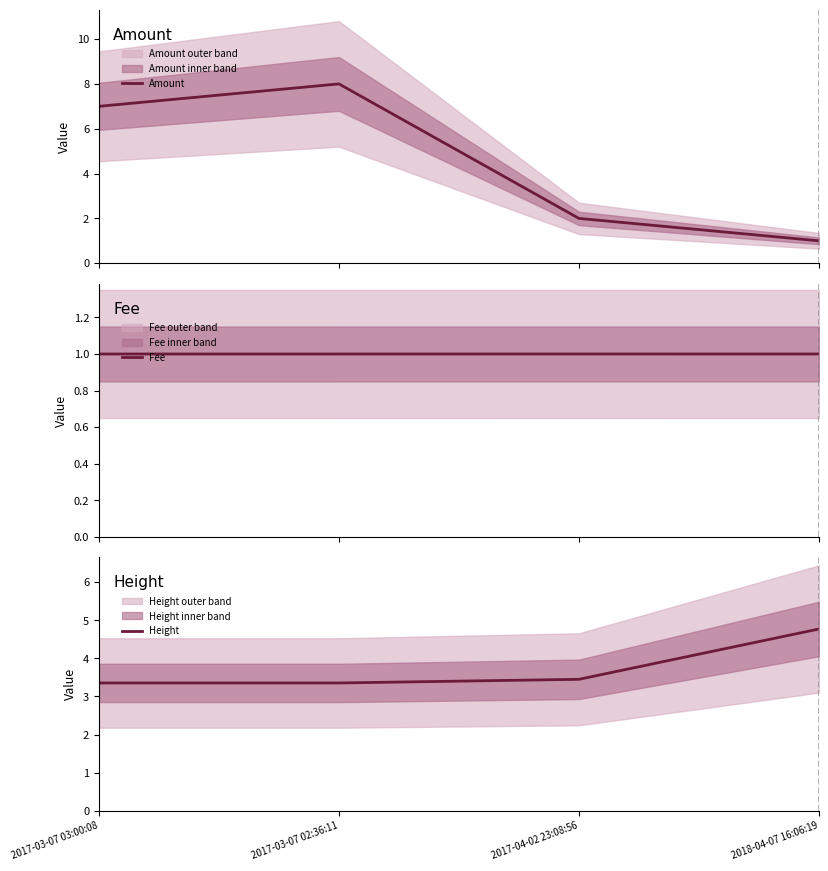

What is the label of the 4th point from the left?

2018-04-07 16:06:19